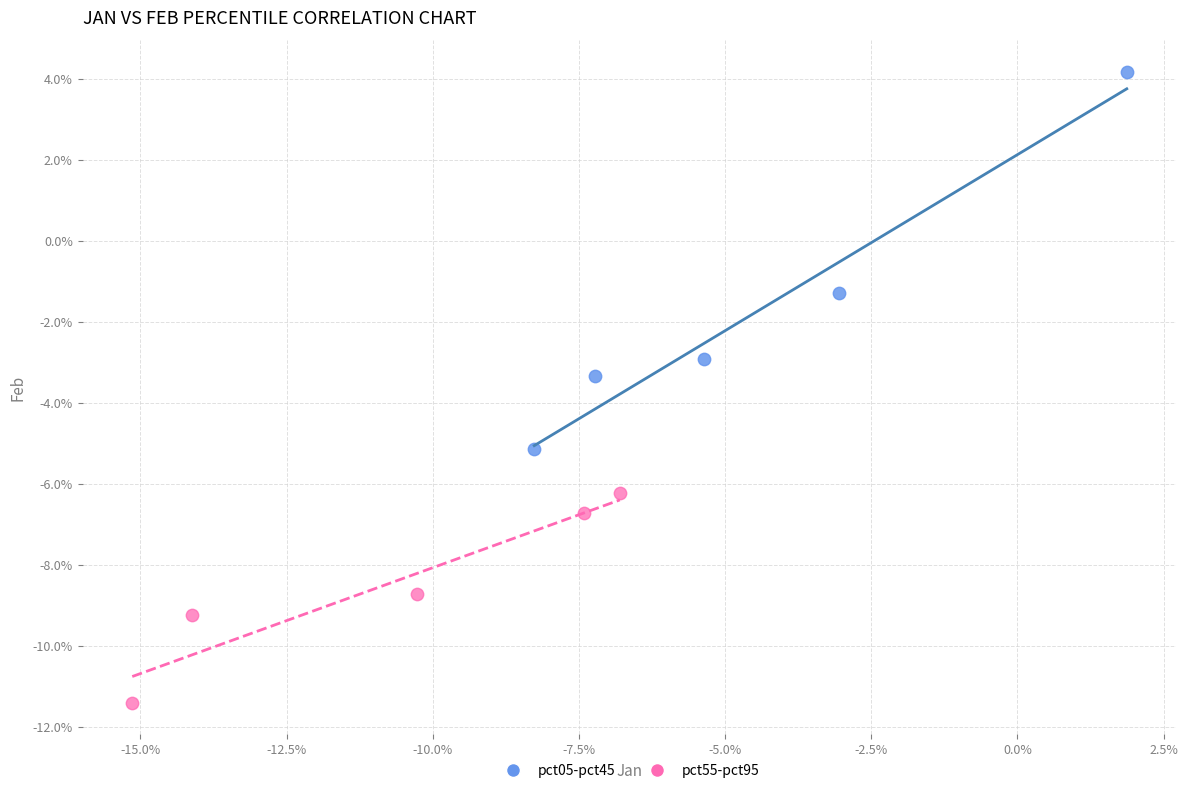

Which series contains the highest Y value?

pct05-pct45